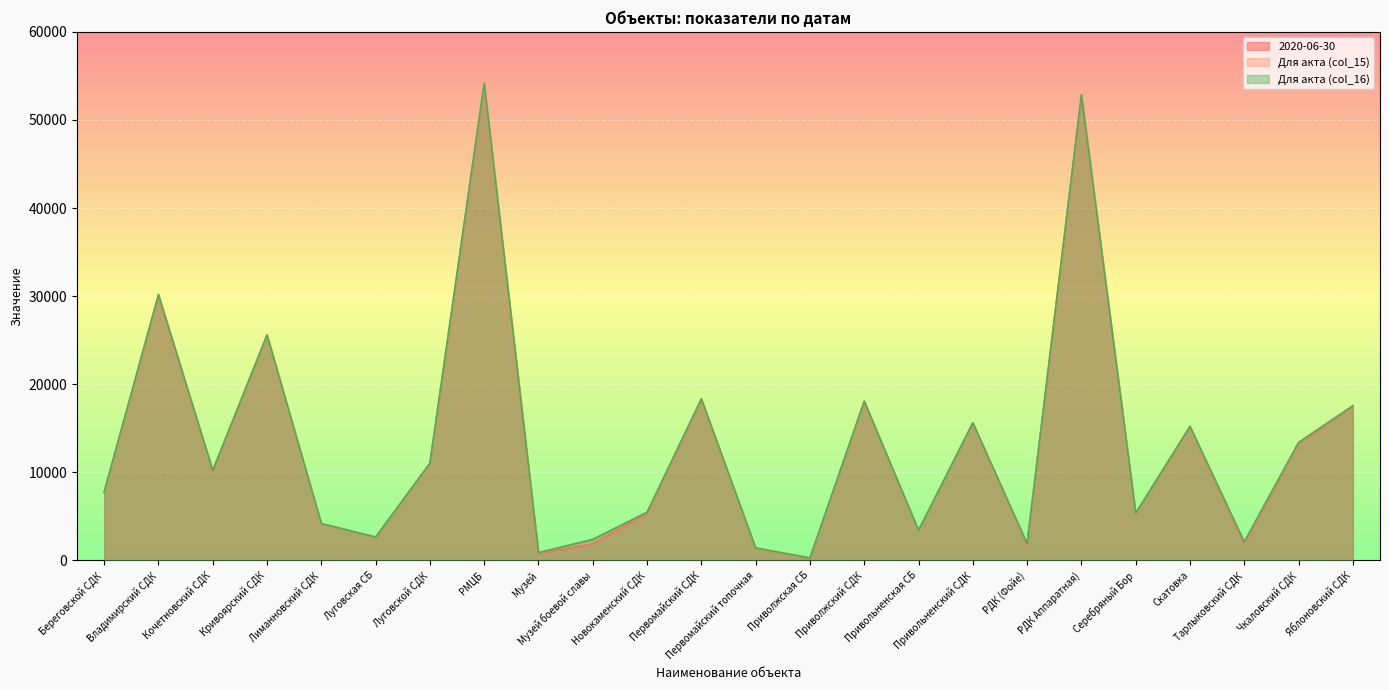

What is the sum of the Для акта (col_16) values at Береговской СДК and Кочетновский СДК?

17970.3